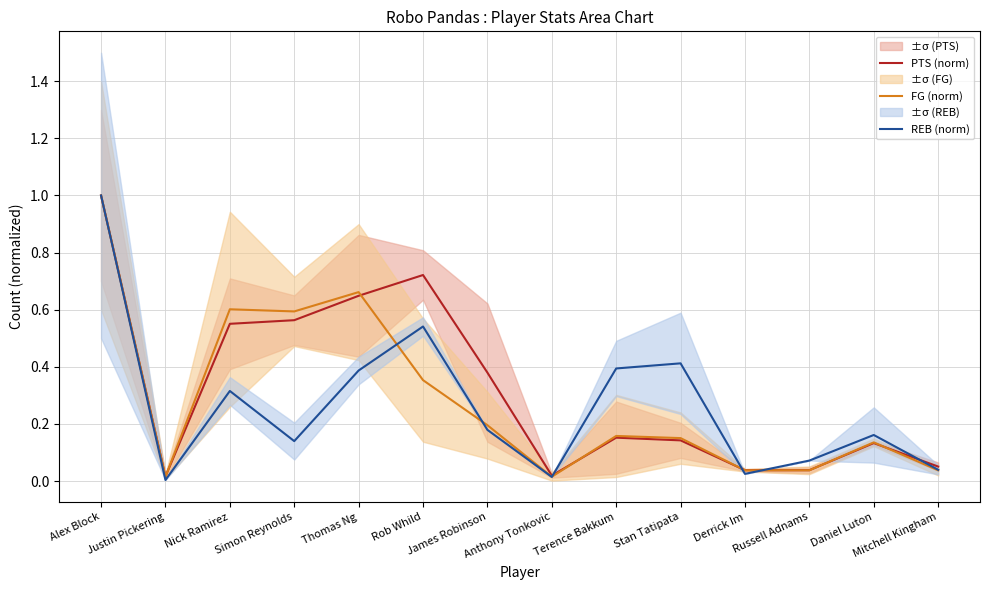

The FG (norm) series shows 0.0 at Anthony Tonkovic. True or false?

True